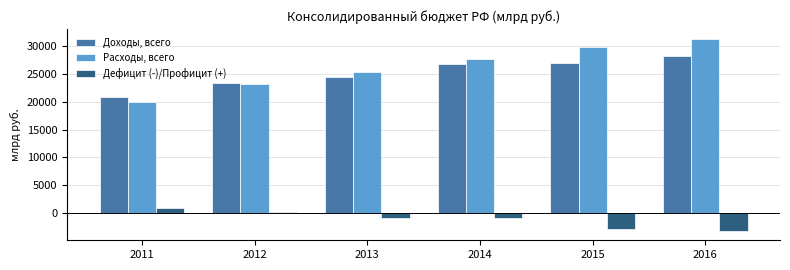

At how many categories does at least one series exceed 15912?

6